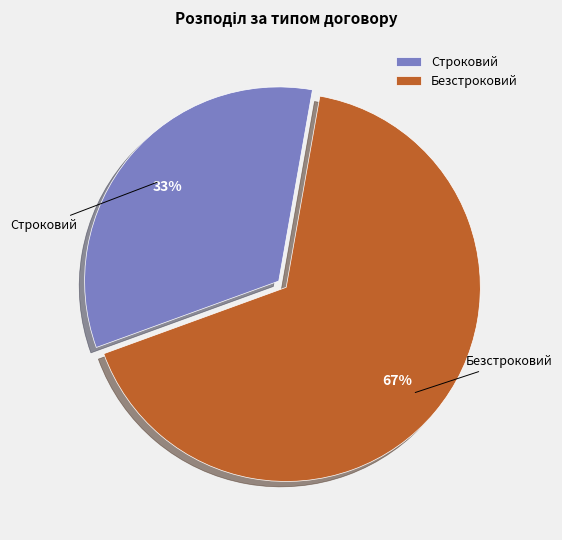

Which category accounts for the majority?

Безстроковий